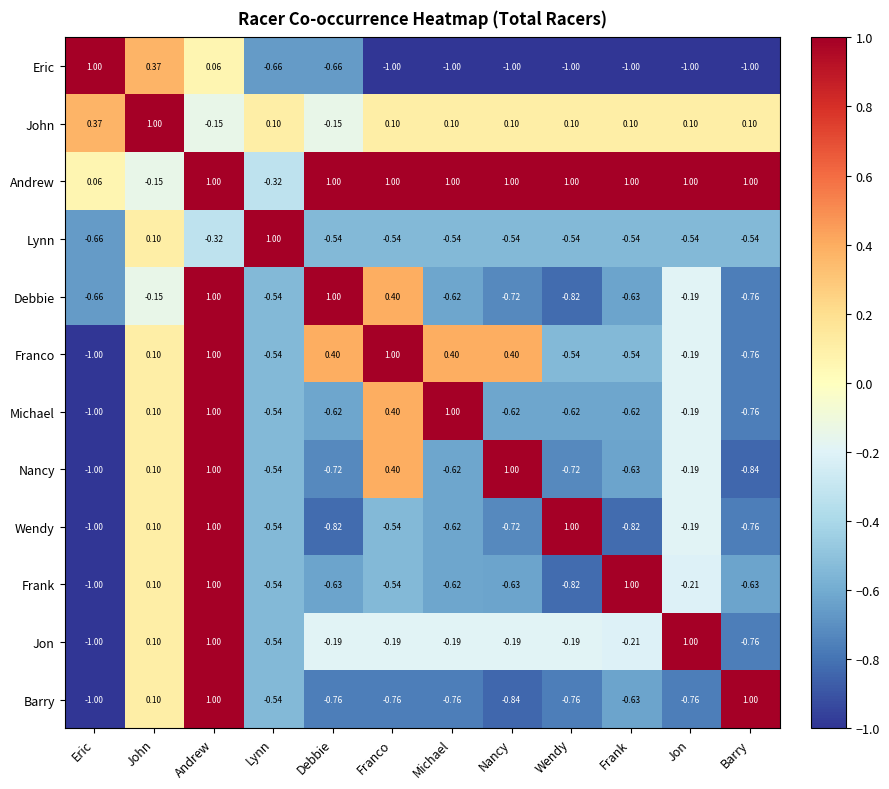

At which category is the sum across all series the highest?

Andrew